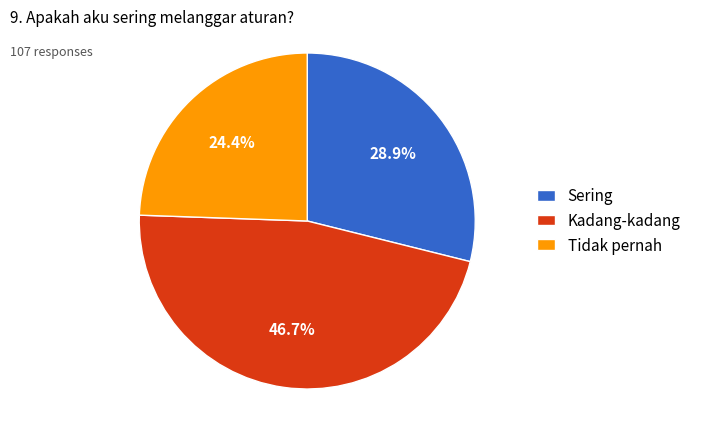

Which slice is the smallest?

Tidak pernah